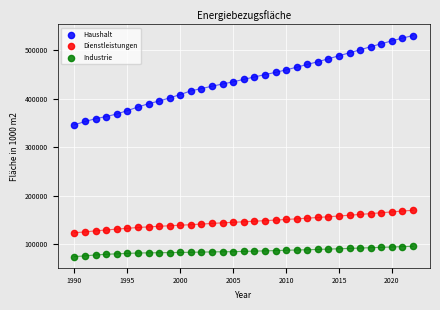

Which series reaches the maximum Y coordinate?

Haushalt